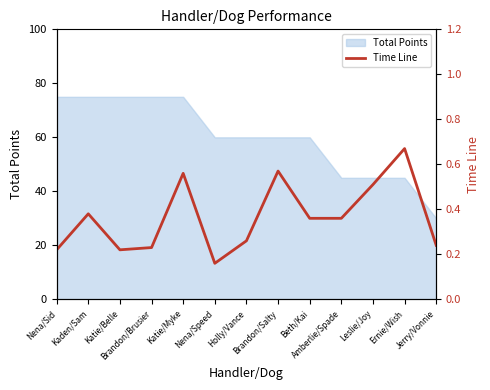

What is the minimum value for Total Points?

30